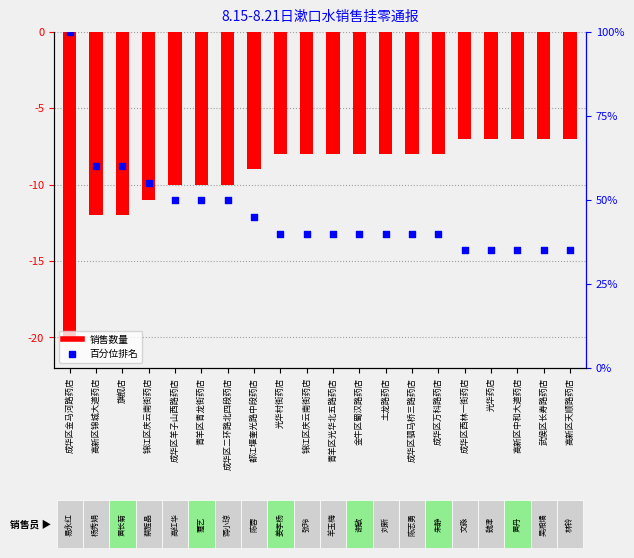

At which category is the sum across all series the highest?

成华区金马河路药店